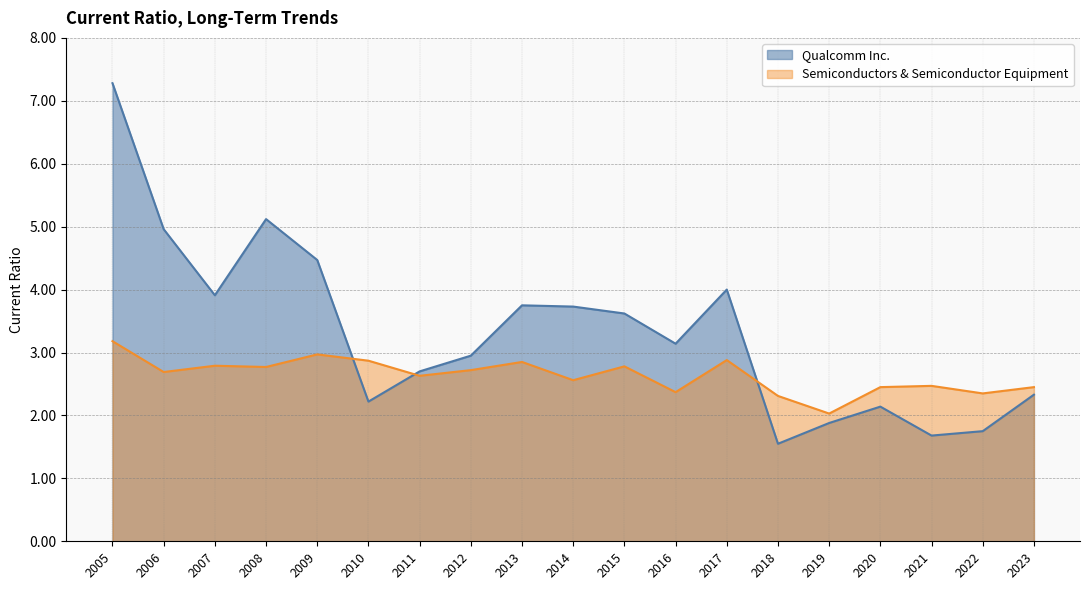

How many data points in Qualcomm Inc. are above 3?

10